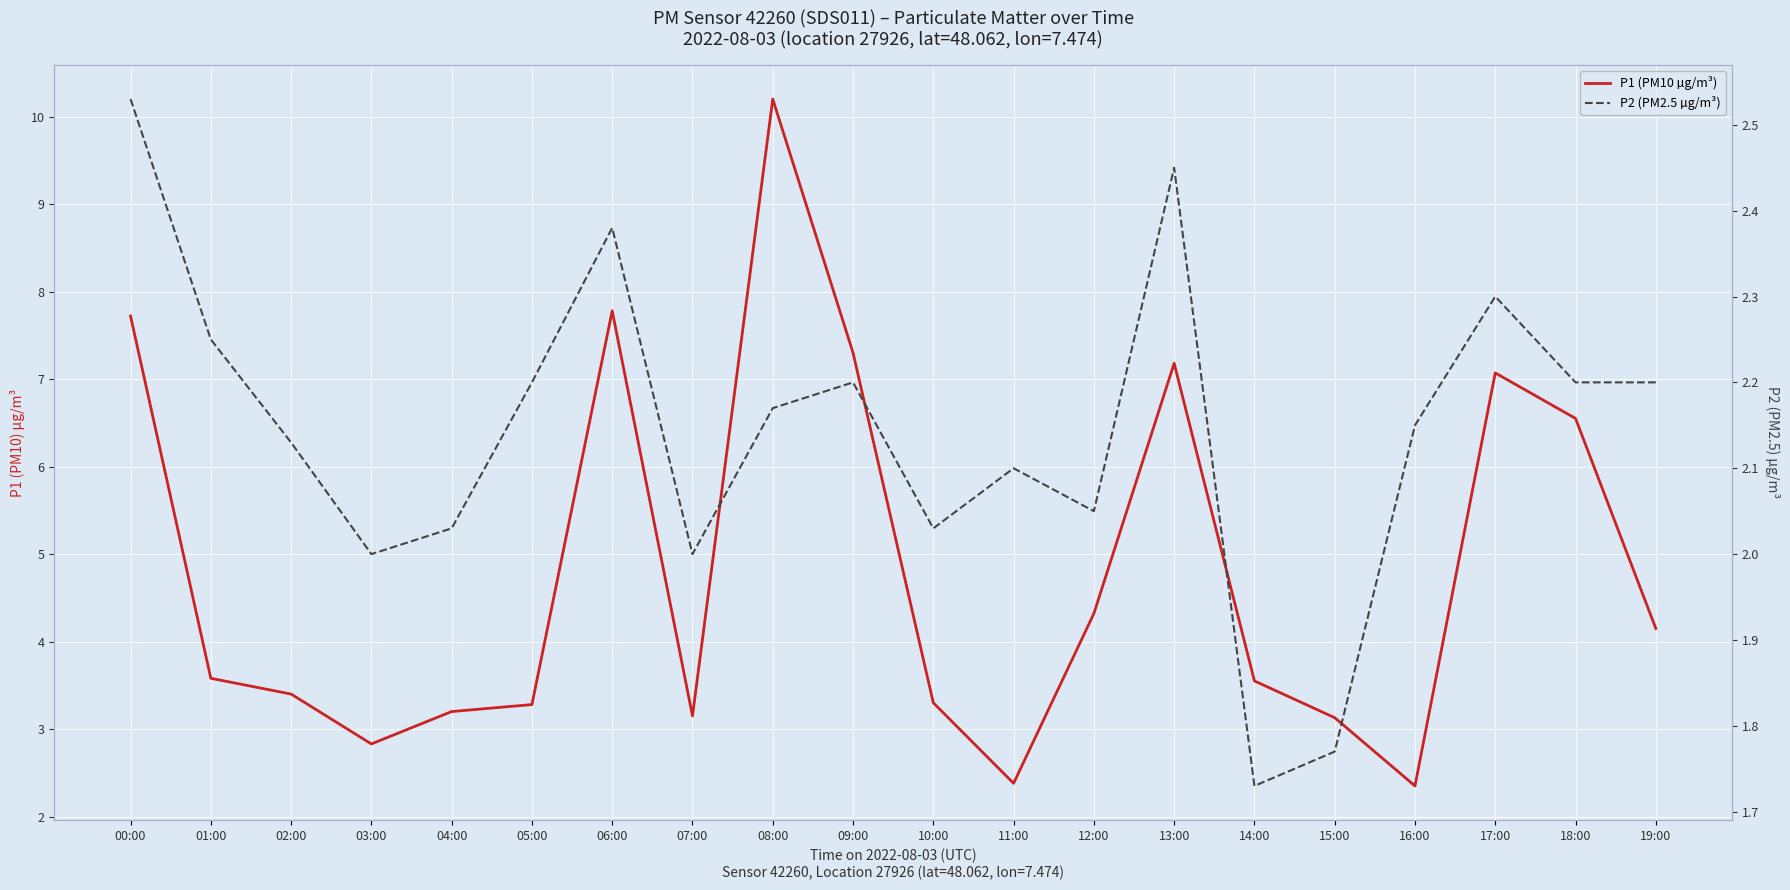

The value of P1 (PM10 µg/m³) at 01:00 is 1.7. True or false?

False